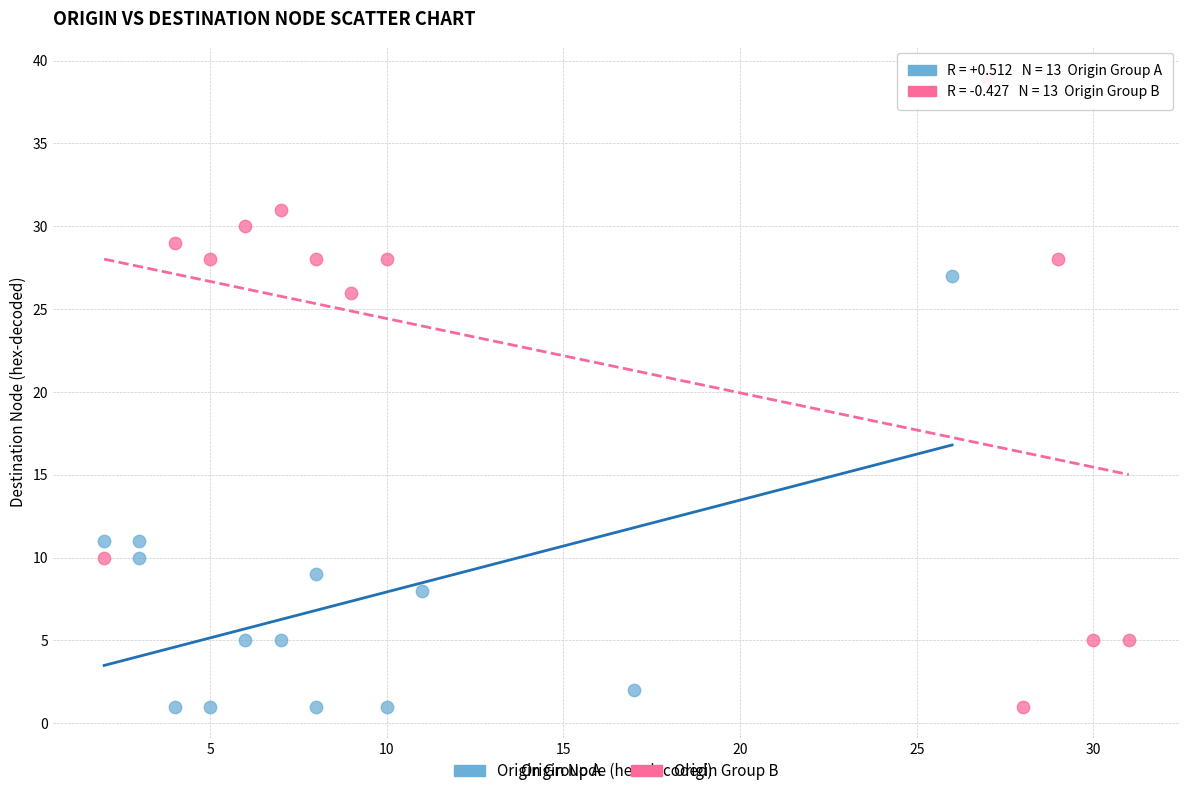

Which series has the widest spread of Y values?

Origin Group B